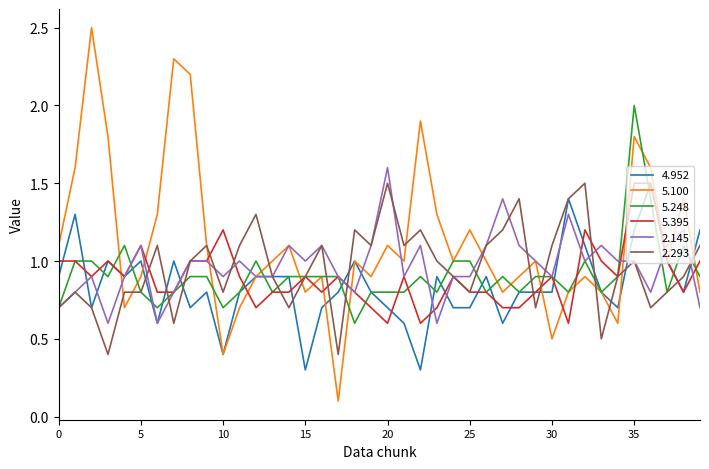

What are all the series names shown in the legend?

4.952, 5.100, 5.248, 5.395, 2.145, 2.293